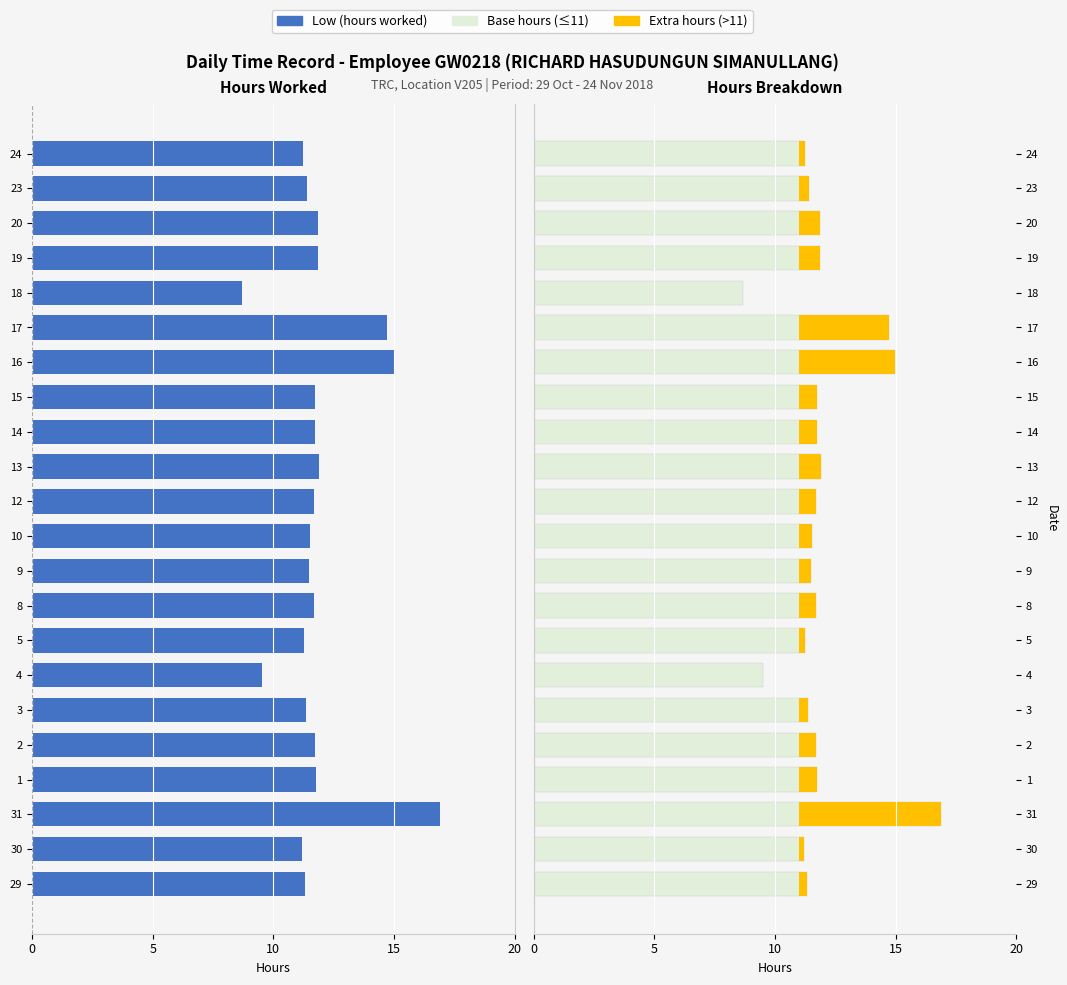

Does the chart contain any negative values?

Yes